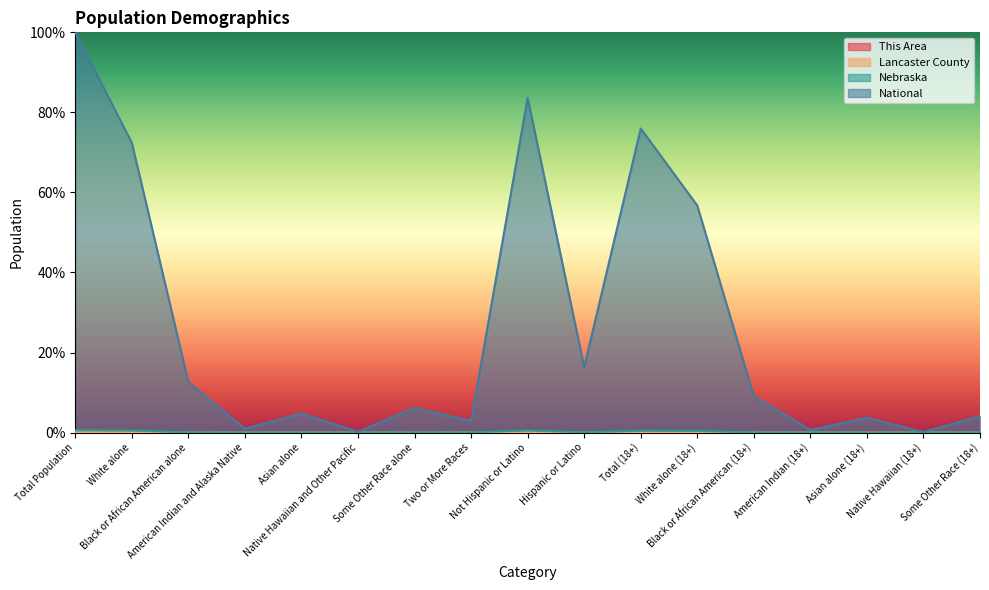

How many interior local peaks does the National series have?

5